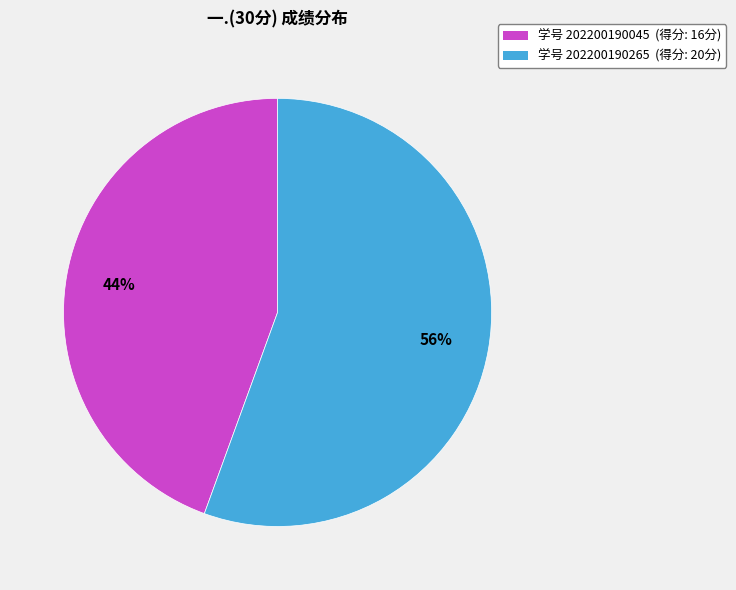

To the nearest percent, what portion does 学号 202200190265 (得分: 20分) represent?

56%